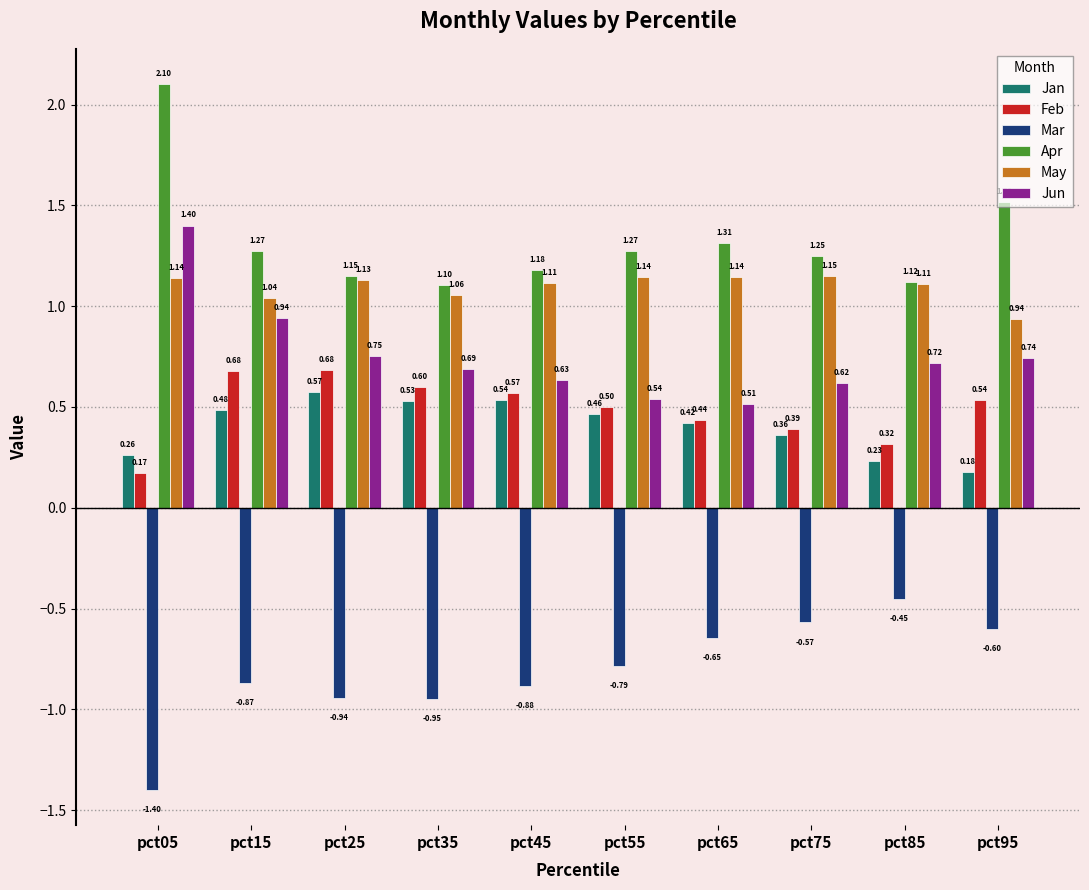

What are all the series names shown in the legend?

Jan, Feb, Mar, Apr, May, Jun